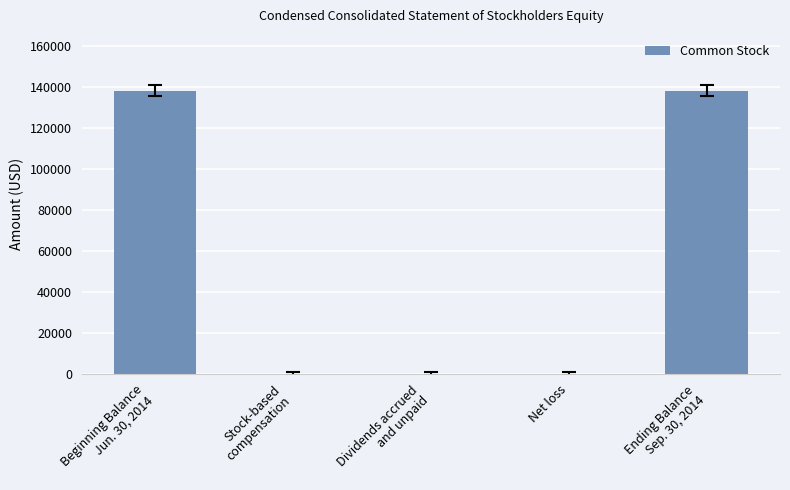

What is the maximum value shown in the chart?

138463